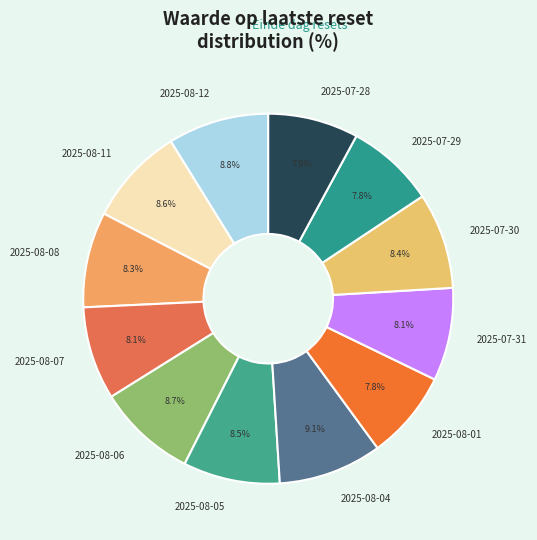

Count the number of slices in the pie.

12